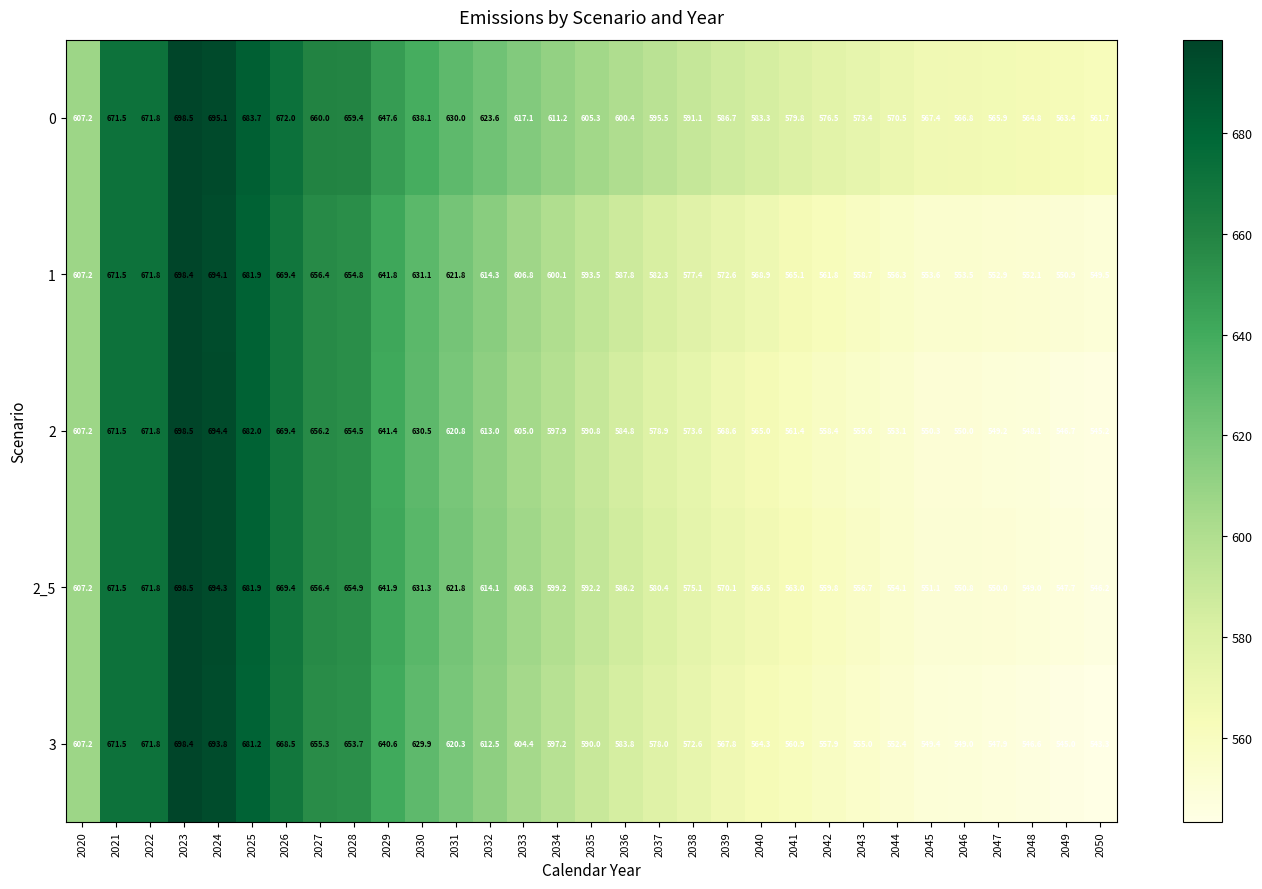

Rank the series at 2034 from lowest to highest value.

3, 2, 2_5, 1, 0